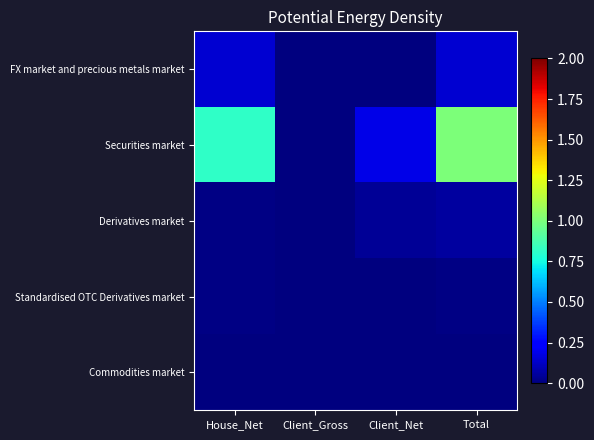

What is the difference between the highest and lowest values at House_Net?

0.8